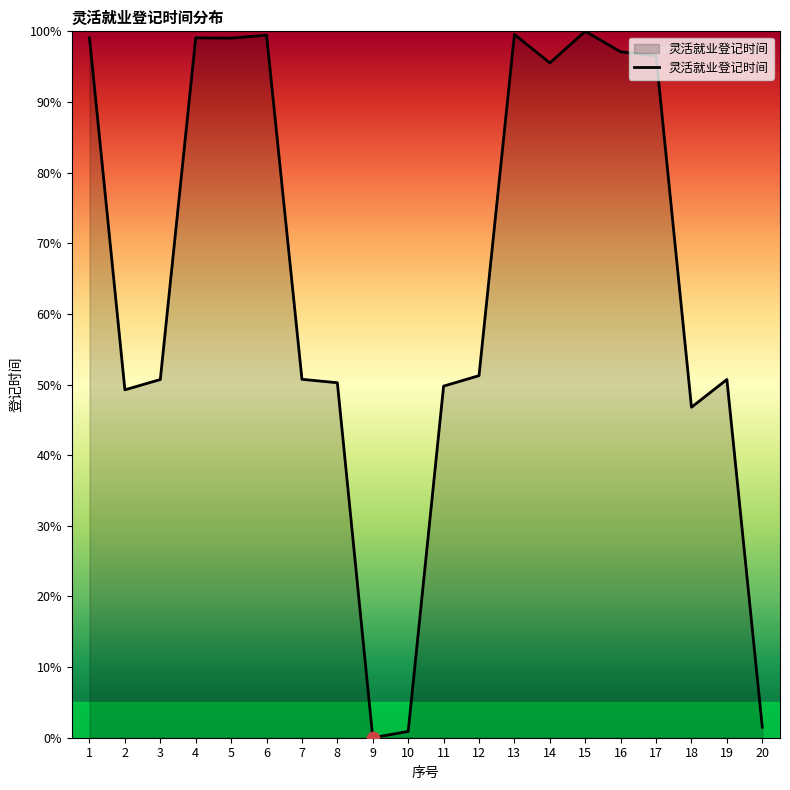

What is the change in value from 15 to 16?

-2.9